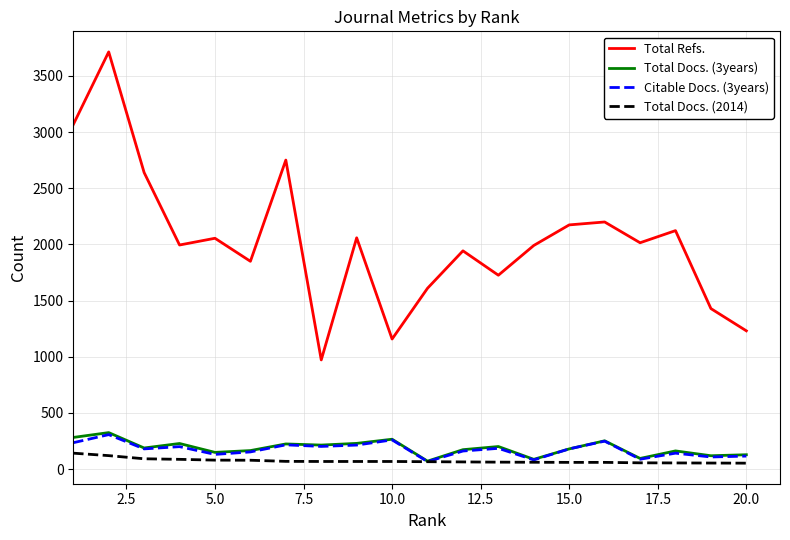

What is the difference between the maximum and second lowest values in the Total Docs. (2014) series?

88